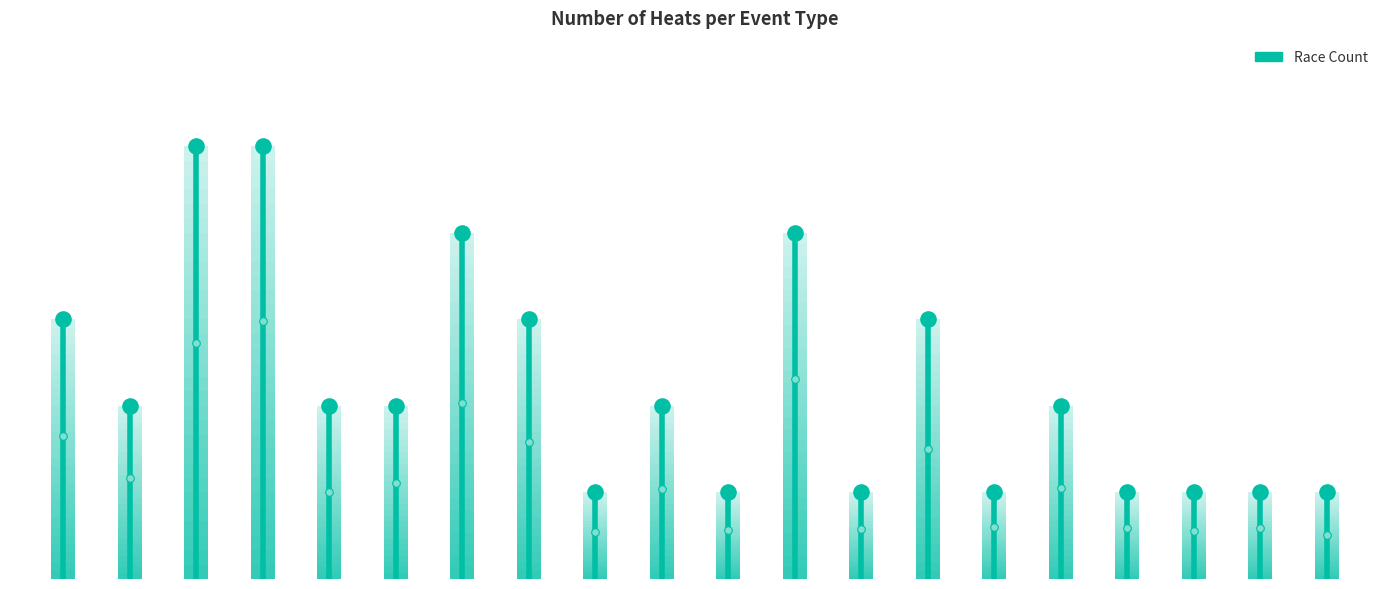

What is the change in value from −2.5 to 12.5?

+1